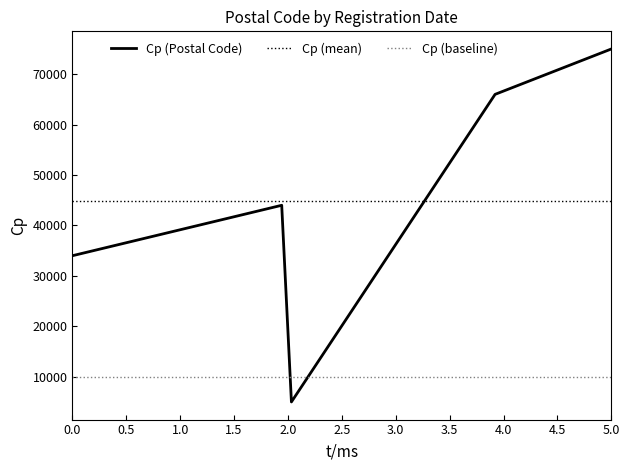

True or false: Cp (mean) and Cp (baseline) intersect in this chart.

False